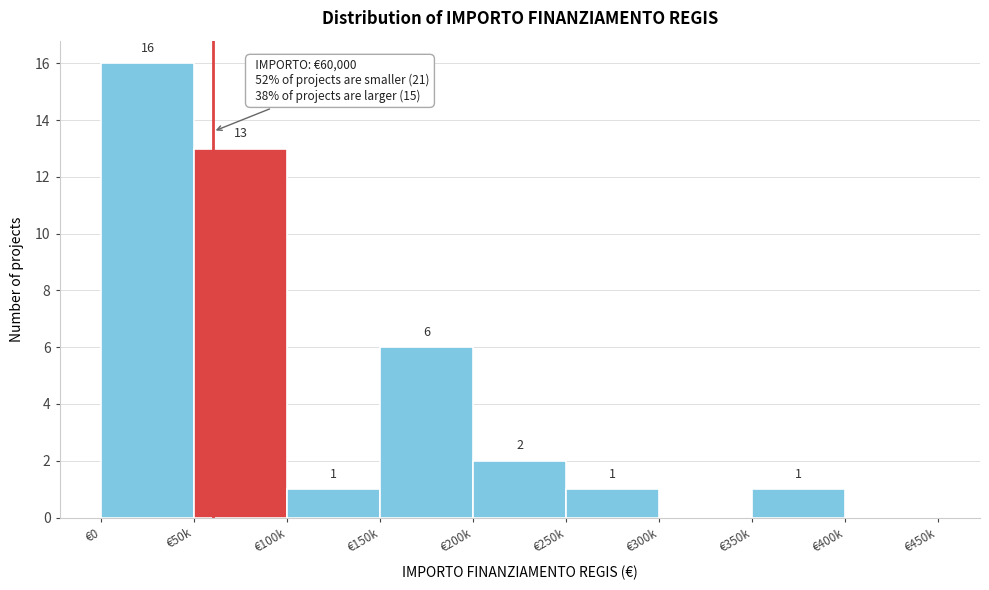

Reading right to left, extract all data points from this chart.

€400k=0	€350k=1	€300k=0	€250k=1	€200k=2	€150k=6	€100k=1	€50k=13	€0=16